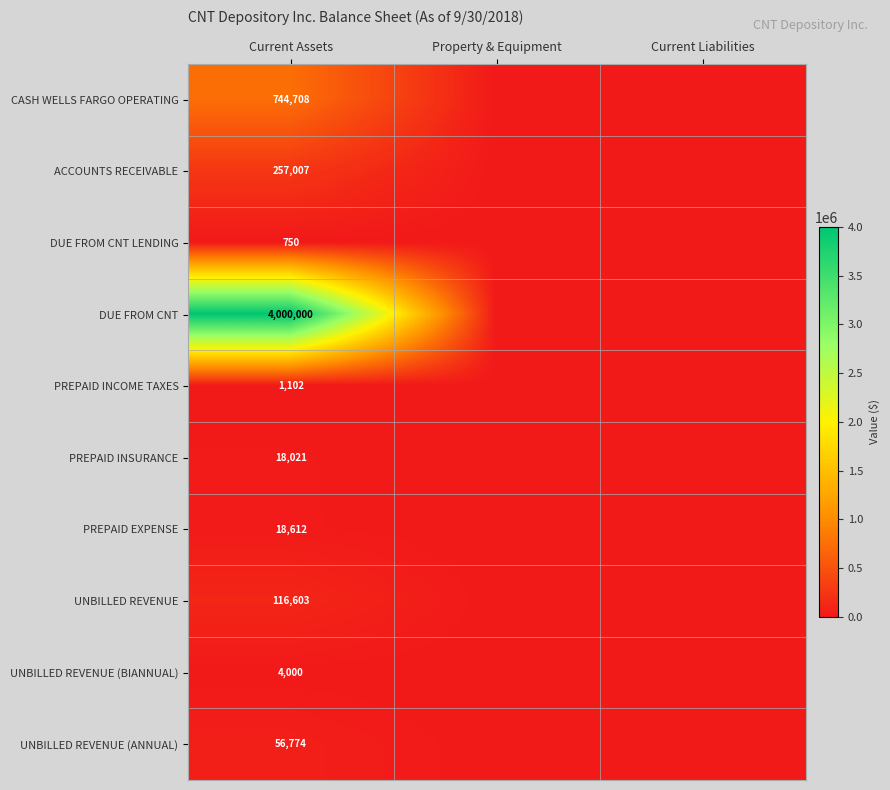

At which category is the sum across all series the highest?

Current Assets